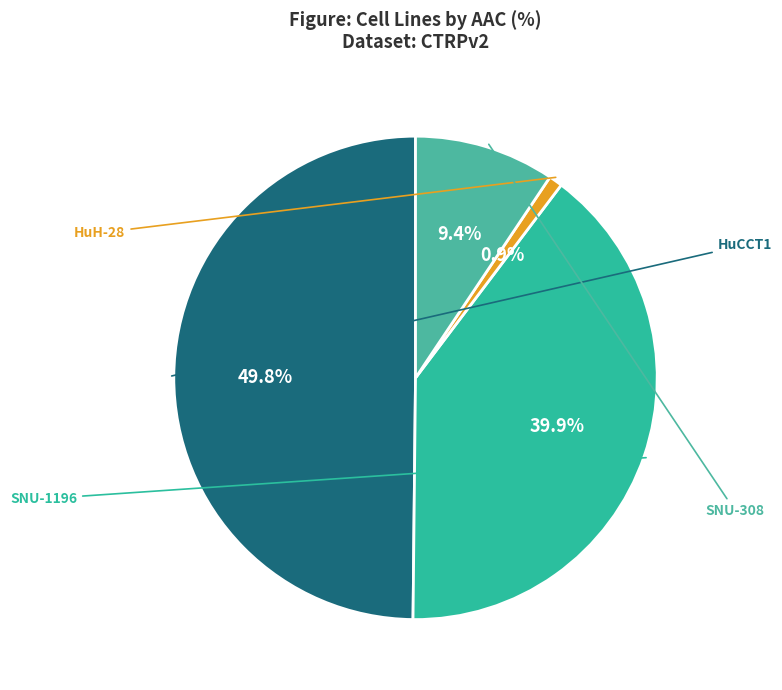

How many slices are in this pie chart?

4